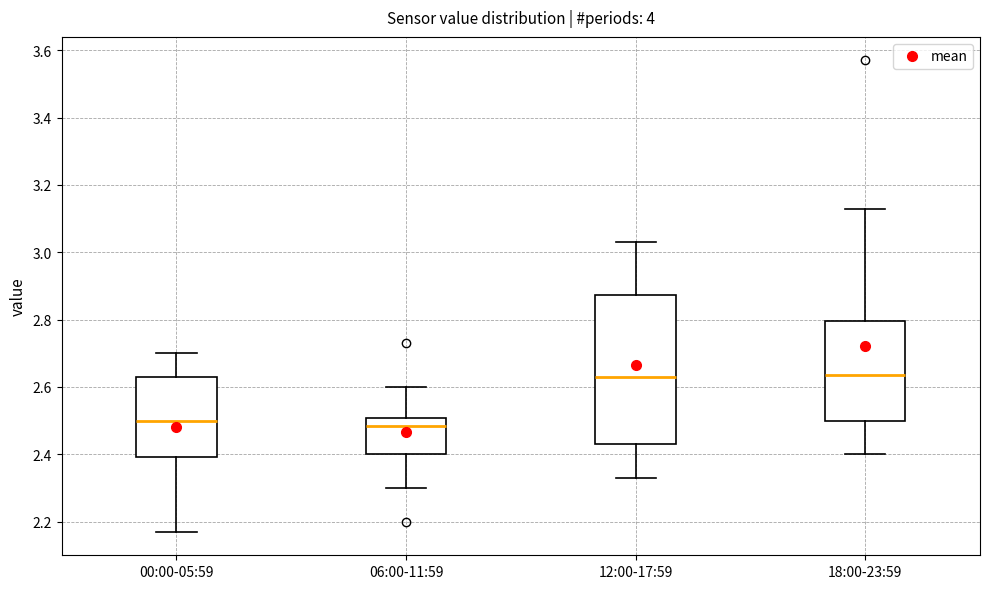

Reading left to right, transcribe this box plot: for each box, give where its median line is, the range the box spans, and where its two whiskers end, as read against the y-axis. The values are not printed on the chart, so give them approximately, as read against the axis.

00:00-05:59: median 2.50, box 2.40 to 2.64, whiskers 2.18 to 2.70
06:00-11:59: median 2.48, box 2.40 to 2.50, whiskers 2.30 to 2.60
12:00-17:59: median 2.64, box 2.44 to 2.88, whiskers 2.34 to 3.04
18:00-23:59: median 2.64, box 2.50 to 2.80, whiskers 2.40 to 3.14